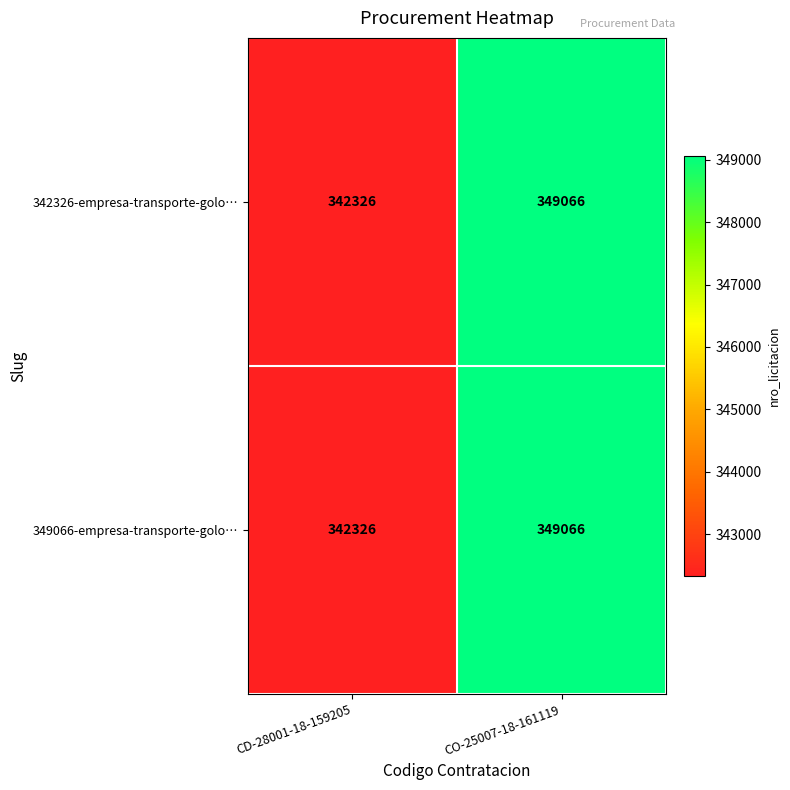

Read the 349066-empresa-transporte-golo… value at CD-28001-18-159205, to the nearest 10.

342330